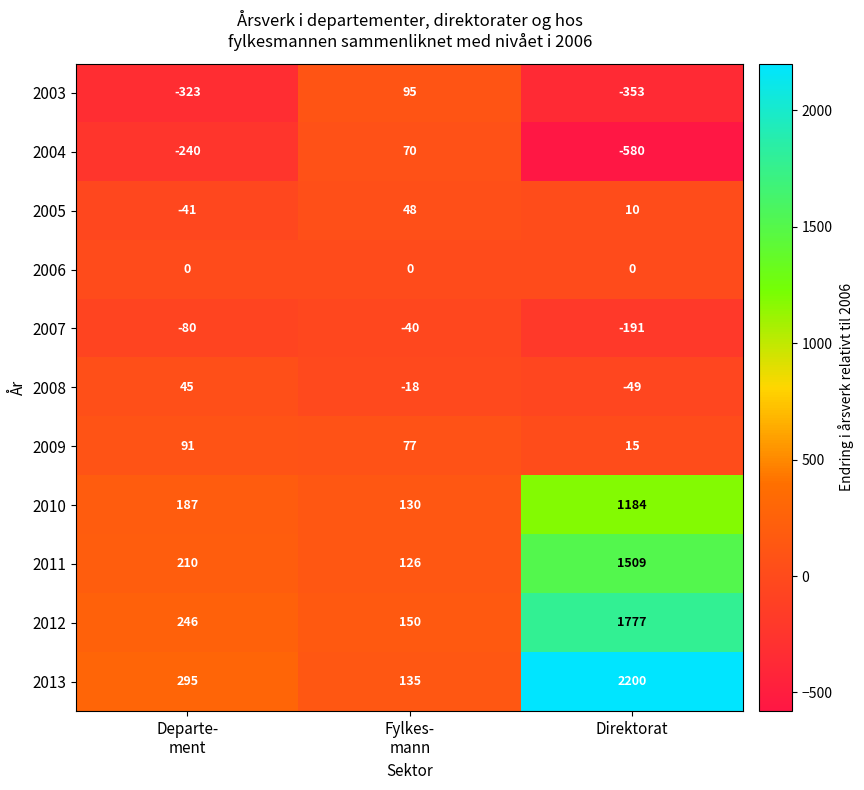

What is the greatest value displayed?

2200